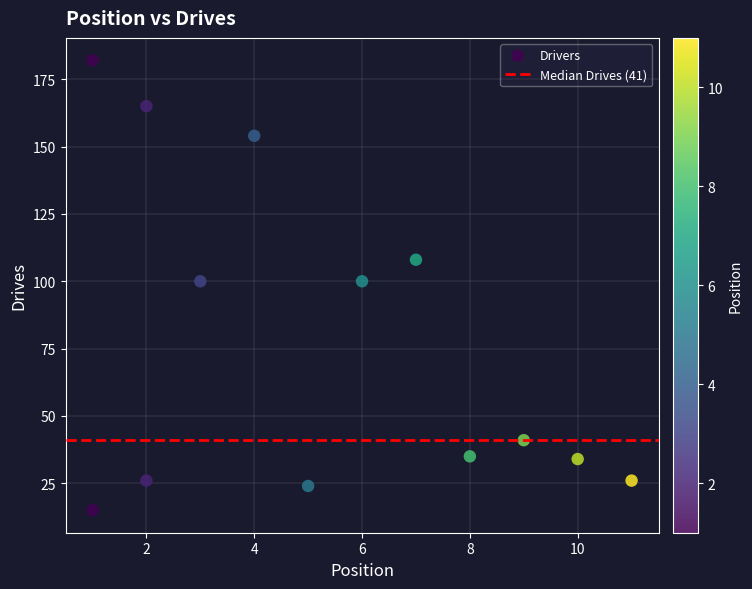

What is the range of X values (max minus min)?

10